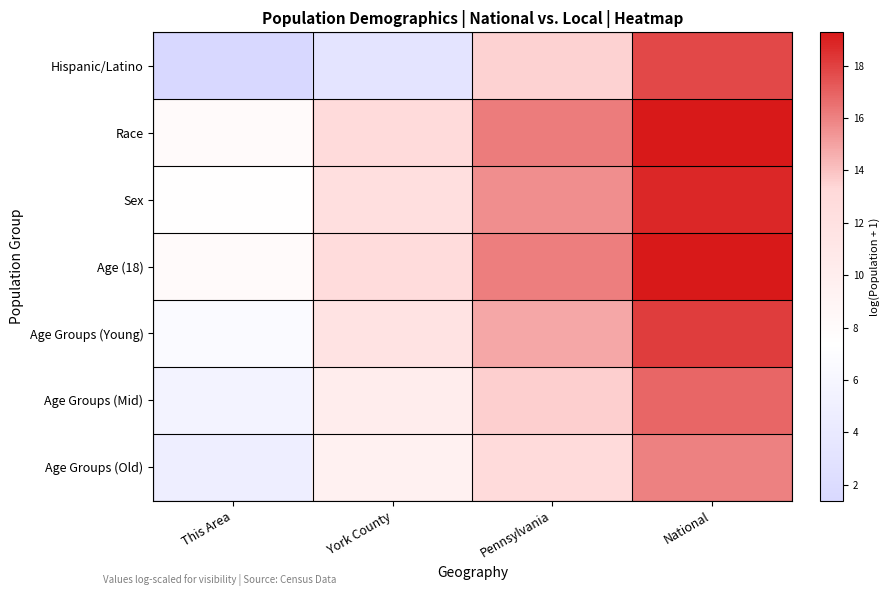

List the series in order of their peak value, lowest first.

Age Groups (Old), Age Groups (Mid), Hispanic/Latino, Age Groups (Young), Sex, Race, Age (18)